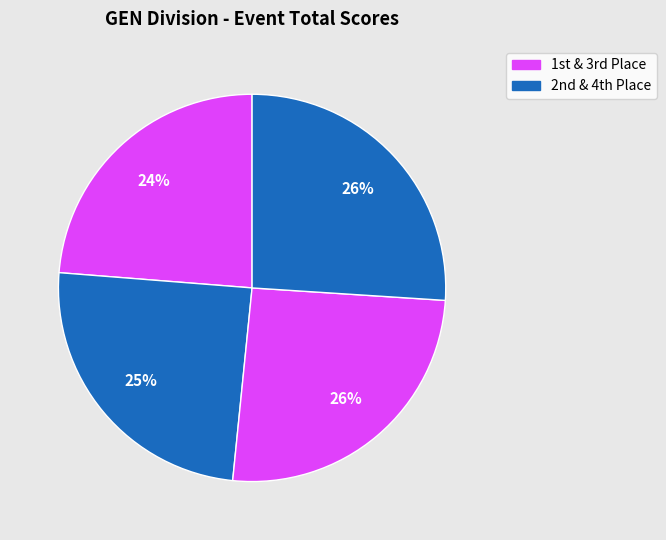

How many slices are in this pie chart?

4